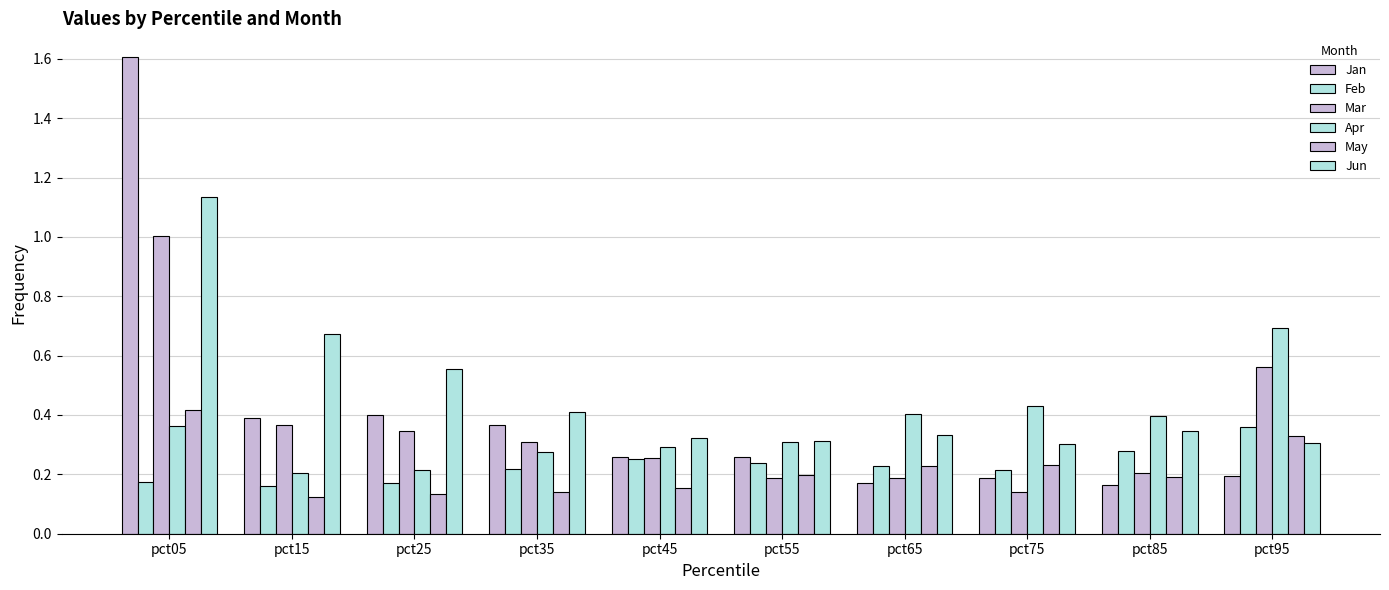

Count the number of categories in the chart.

10